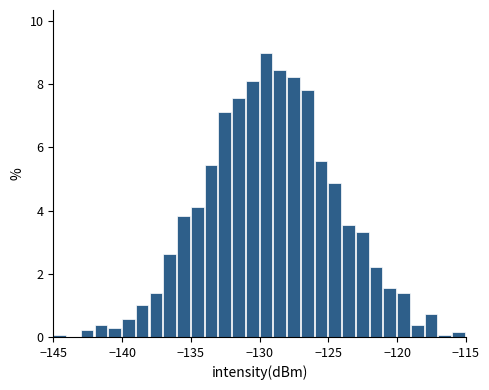

Around what value on the x-axis is the tallest bar? Give the approximate position of its centre, as read against the axis.

-129.5